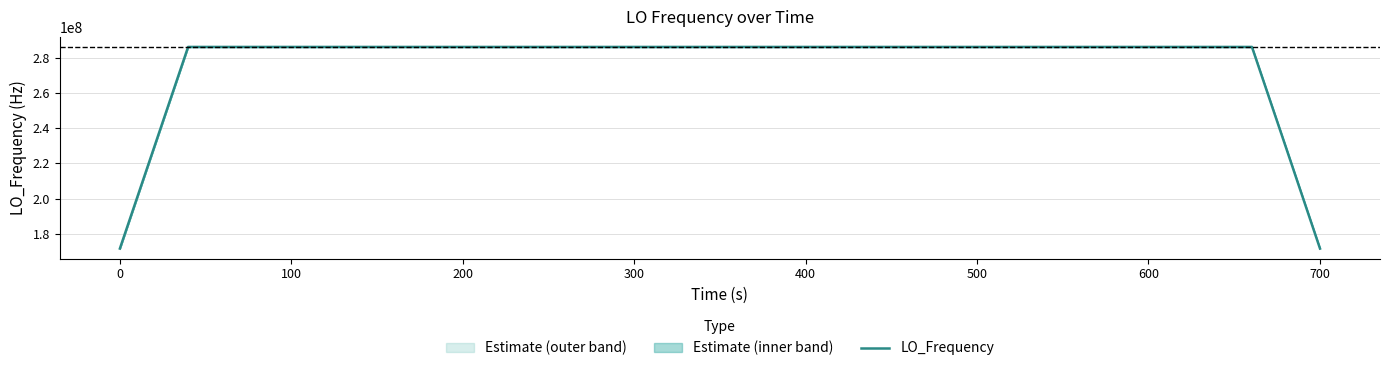

What is the minimum value for LO_Frequency?

171647279.8